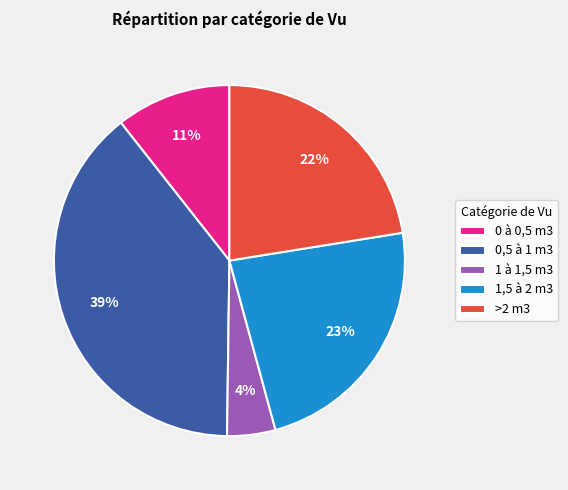

To the nearest percent, what is the average slice percentage?

20%